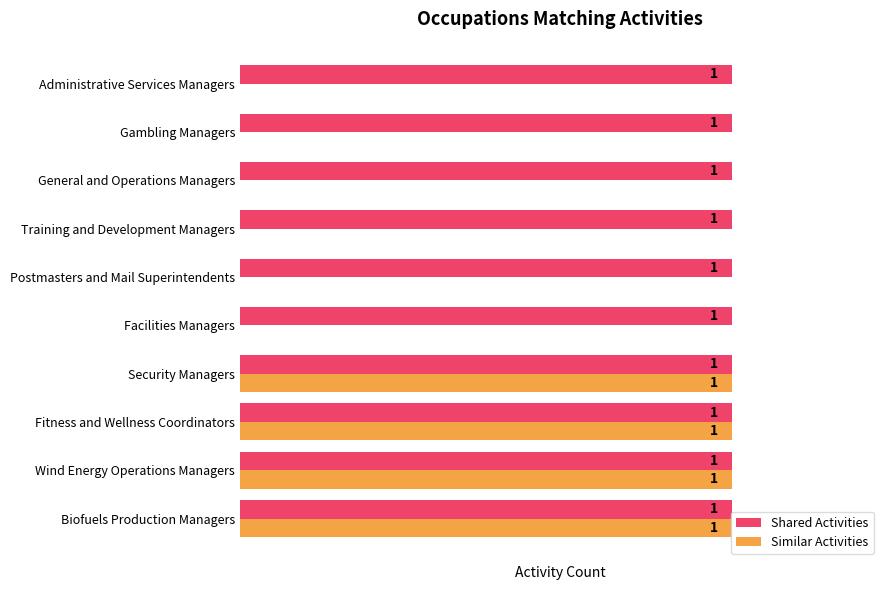

Which series has the largest total across all categories?

Shared Activities